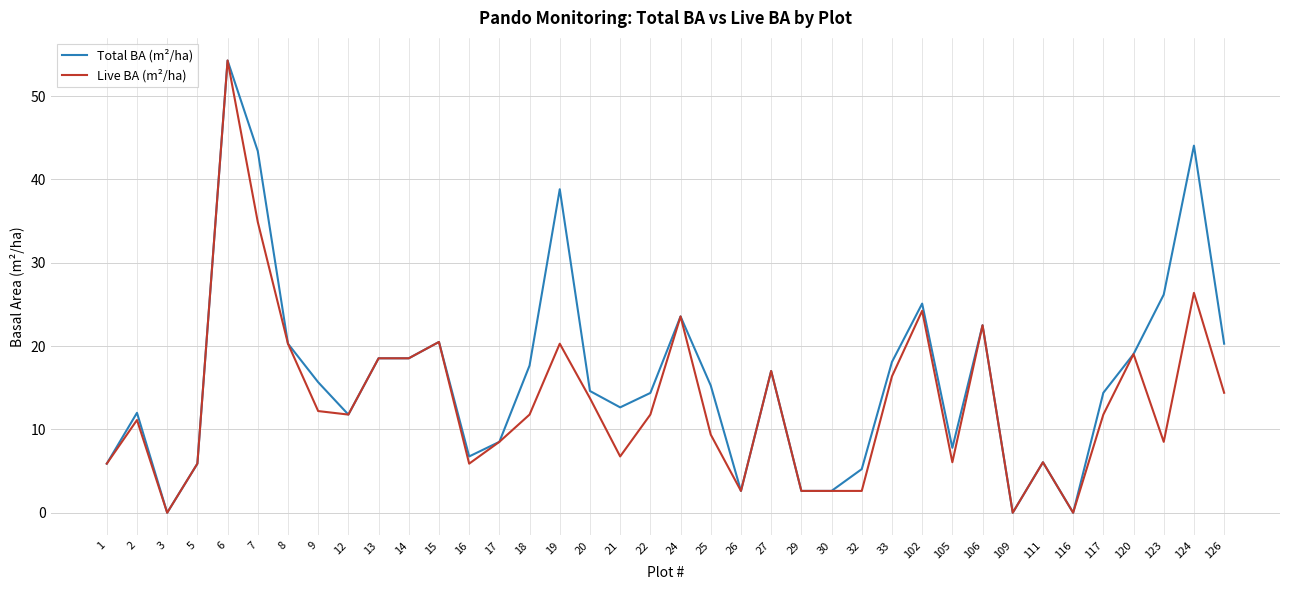

At which label does Live BA (m²/ha) reach its peak?

6